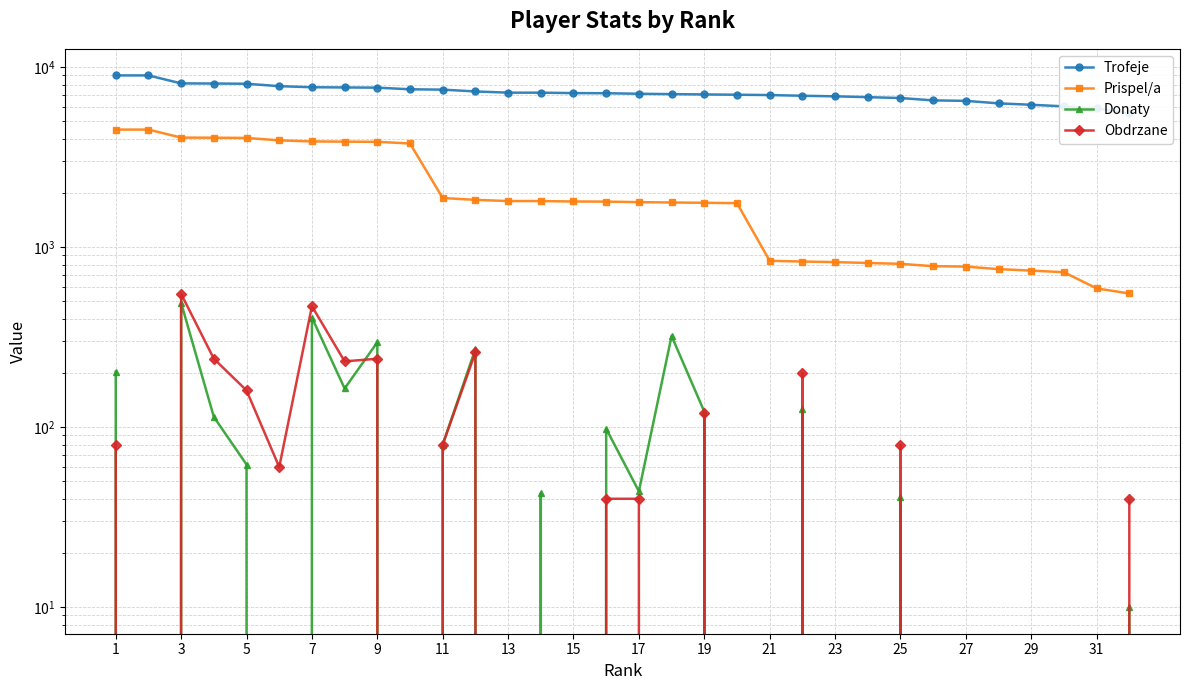

Where does the Obdrzane series first go above 40?

1